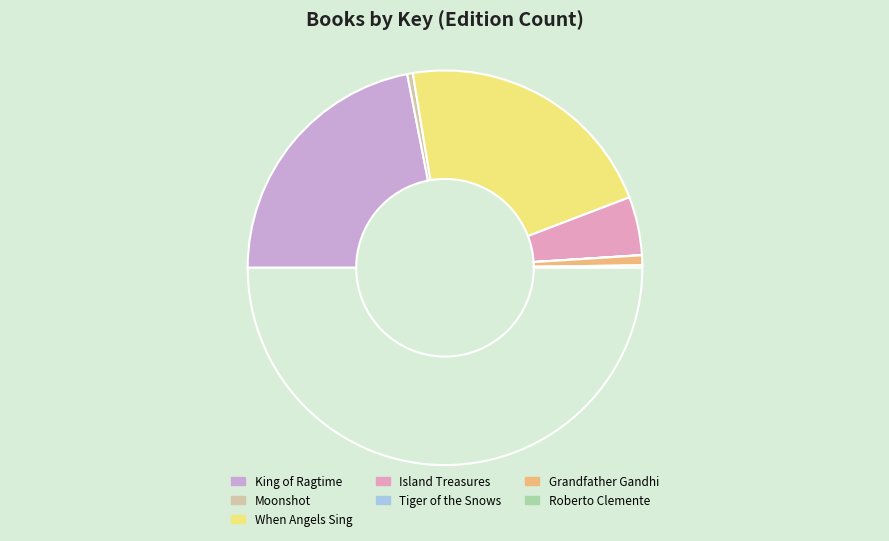

Does any single category account for the majority?

No